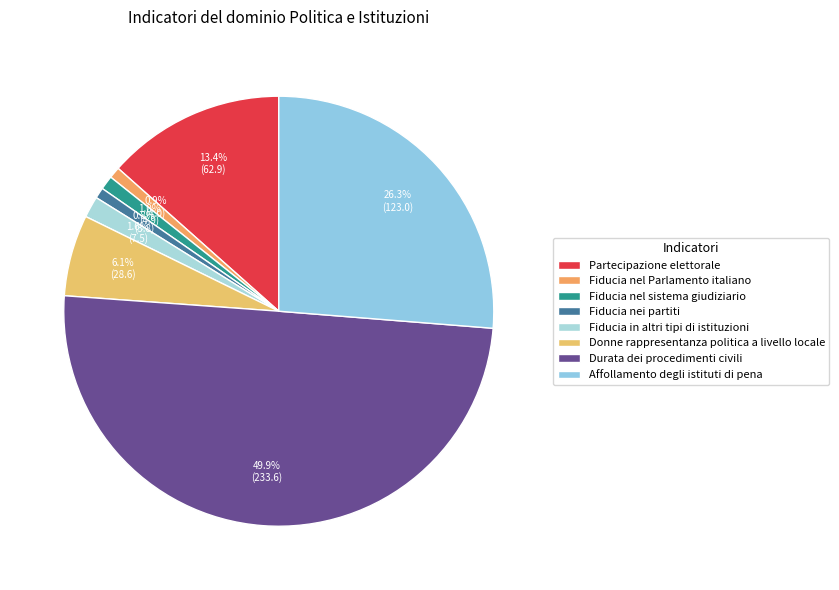

True or false: Durata dei procedimenti civili accounts for 50% of the total.

True